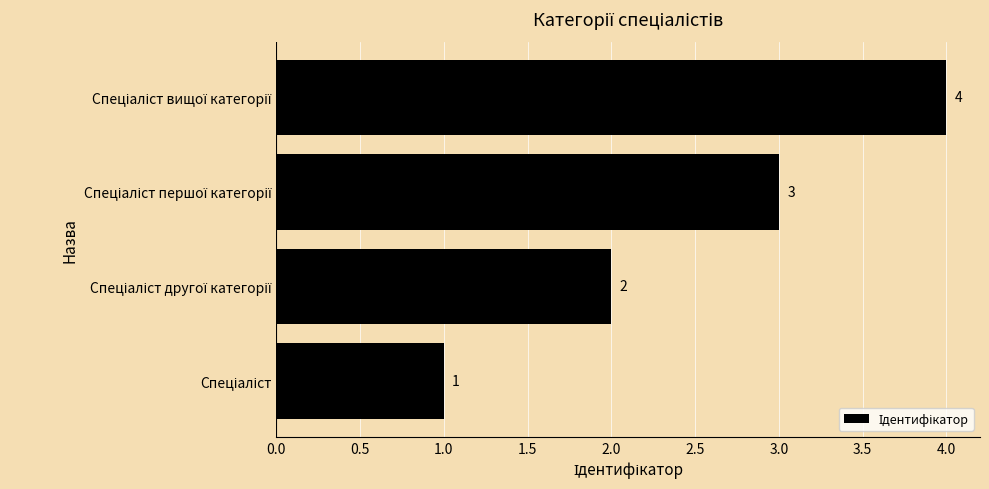

Count the values in the range 2 to 4.

3